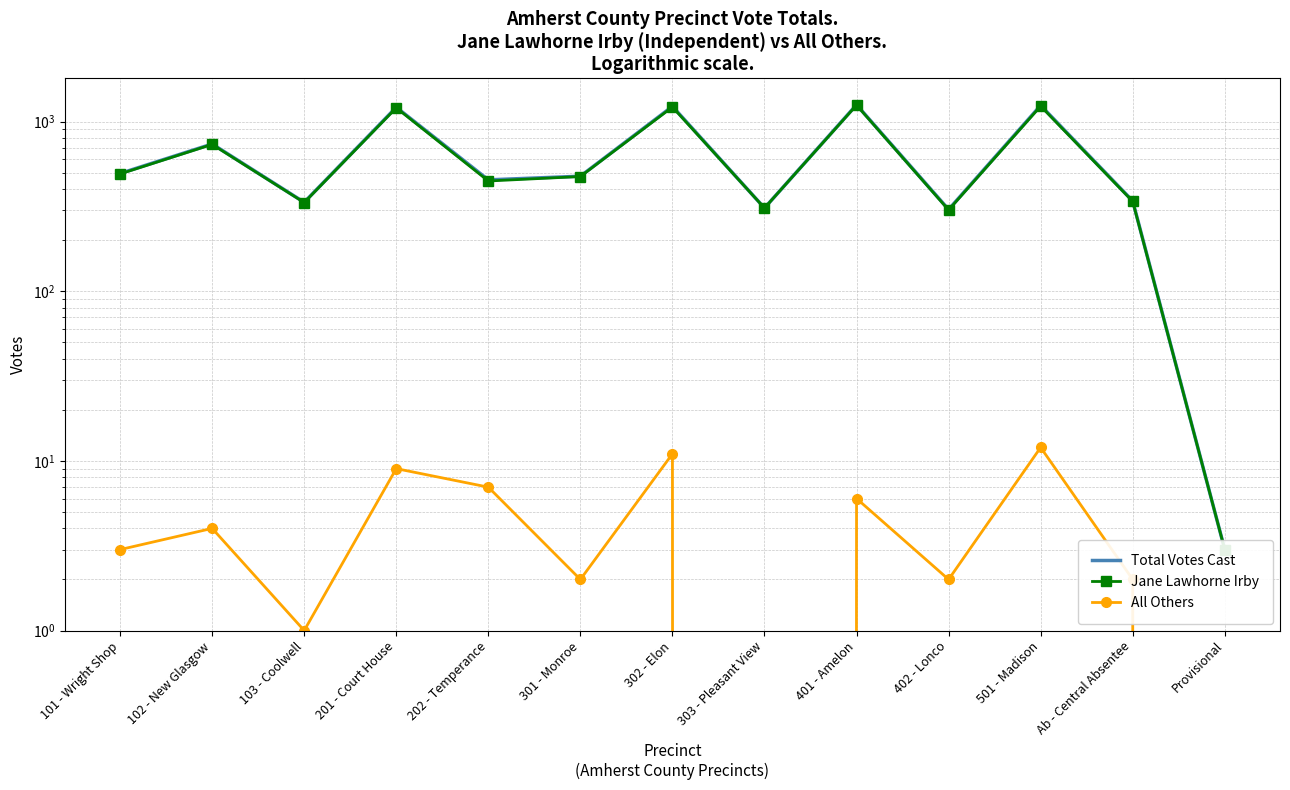

Is this an area chart (filled region under the line)?

No